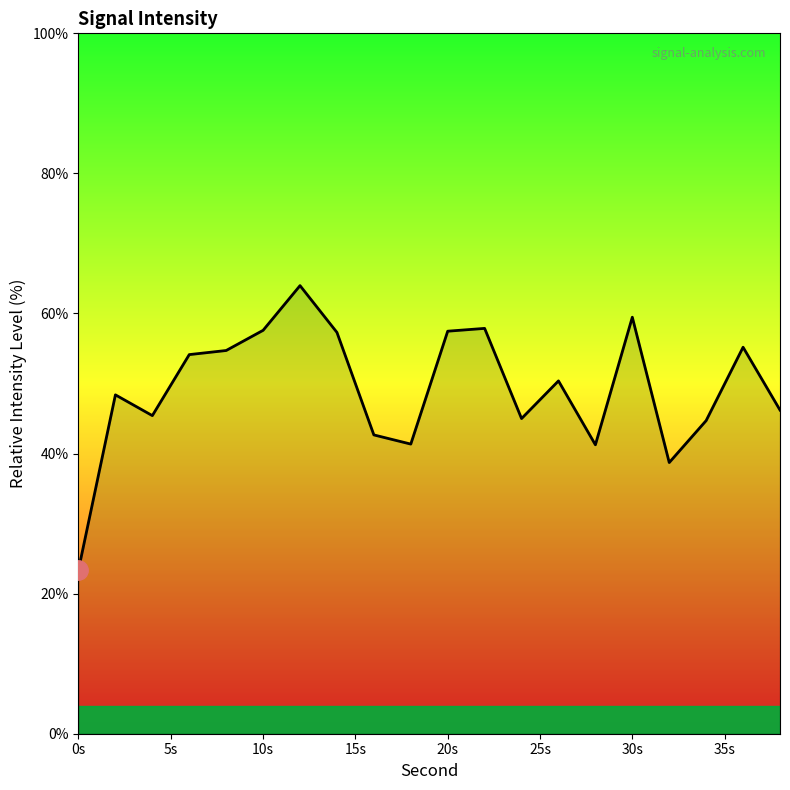

What is the maximum value shown in the chart?

64.0